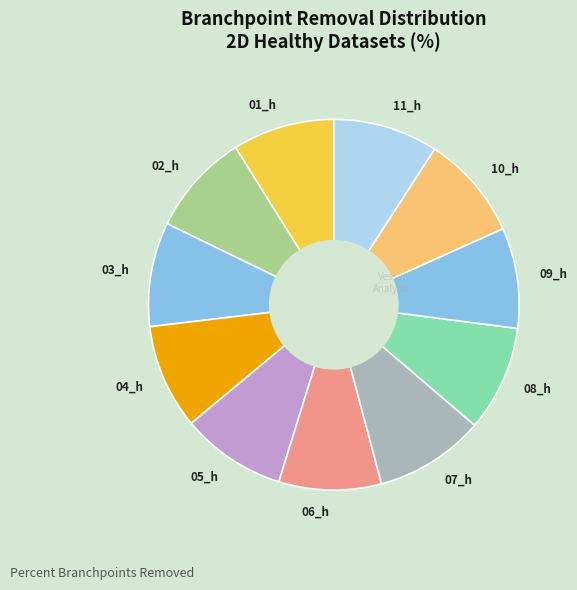

Combined, do 06_h and 11_h account for over 50%?

No